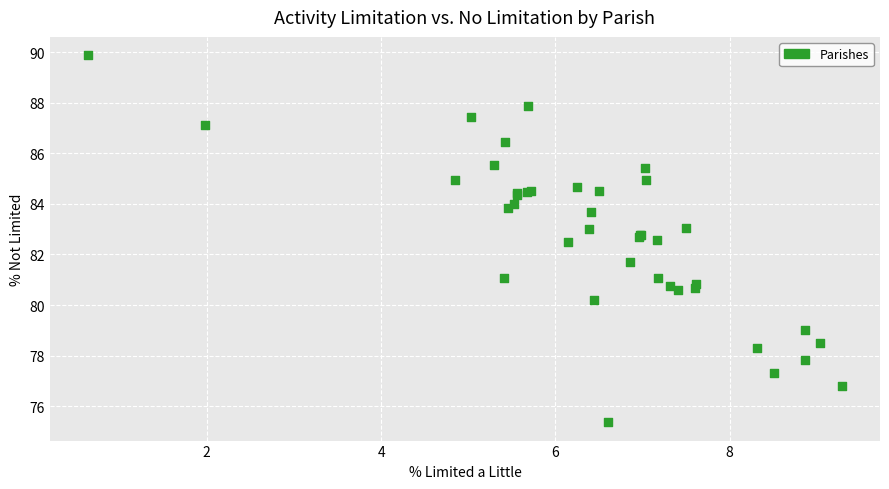

What Y value in the scatter plot is closest to 82?

81.7